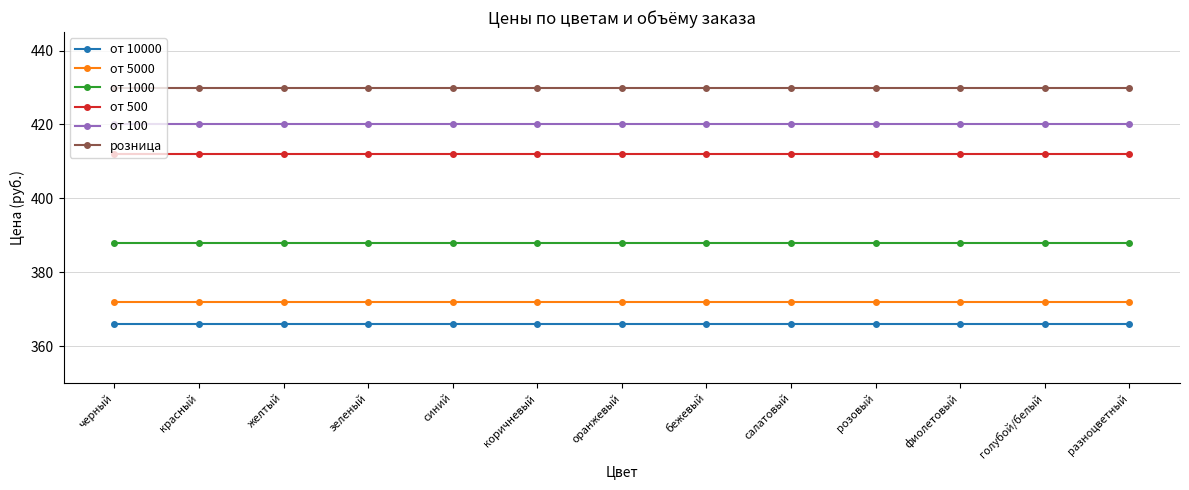

Reading right to left, extract all data points from this chart.

от 10000: разноцветный=366	голубой/белый=366	фиолетовый=366	розовый=366	салатовый=366	бежевый=366	оранжевый=366	коричневый=366	синий=366	зеленый=366	желтый=366	красный=366	черный=366
от 5000: разноцветный=372	голубой/белый=372	фиолетовый=372	розовый=372	салатовый=372	бежевый=372	оранжевый=372	коричневый=372	синий=372	зеленый=372	желтый=372	красный=372	черный=372
от 1000: разноцветный=388	голубой/белый=388	фиолетовый=388	розовый=388	салатовый=388	бежевый=388	оранжевый=388	коричневый=388	синий=388	зеленый=388	желтый=388	красный=388	черный=388
от 500: разноцветный=412	голубой/белый=412	фиолетовый=412	розовый=412	салатовый=412	бежевый=412	оранжевый=412	коричневый=412	синий=412	зеленый=412	желтый=412	красный=412	черный=412
от 100: разноцветный=420	голубой/белый=420	фиолетовый=420	розовый=420	салатовый=420	бежевый=420	оранжевый=420	коричневый=420	синий=420	зеленый=420	желтый=420	красный=420	черный=420
розница: разноцветный=430	голубой/белый=430	фиолетовый=430	розовый=430	салатовый=430	бежевый=430	оранжевый=430	коричневый=430	синий=430	зеленый=430	желтый=430	красный=430	черный=430